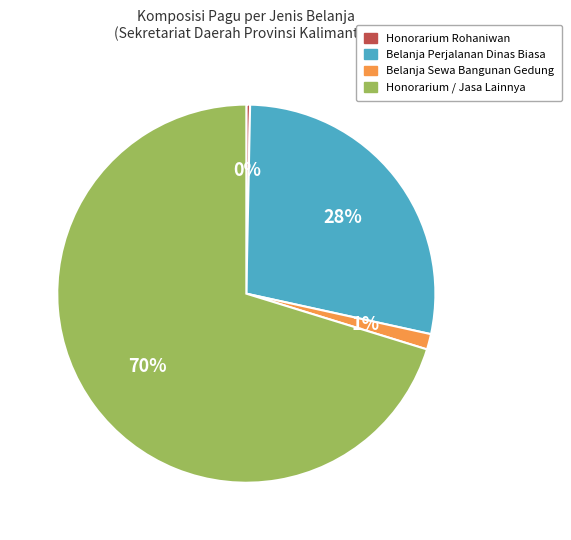

To the nearest percent, what is the average slice percentage?

25%